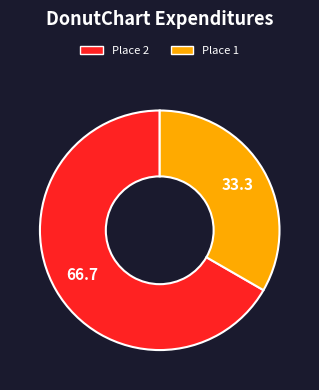

Does any single category account for the majority?

Yes